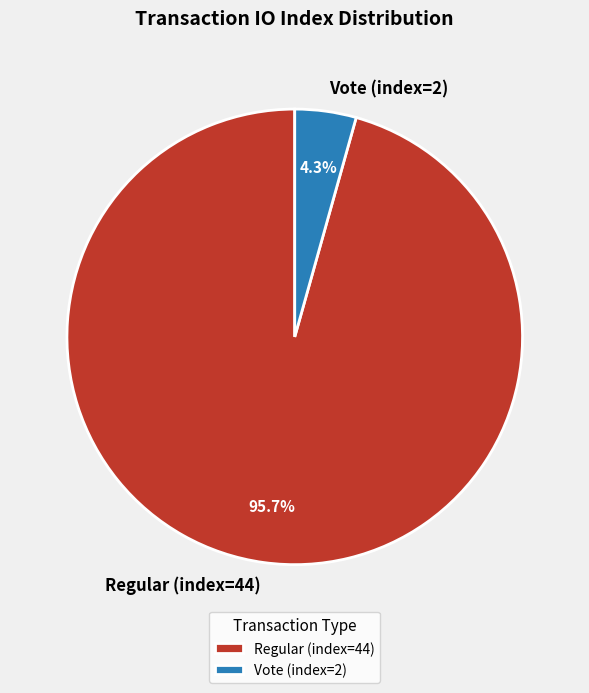

Rank the categories by value from highest to lowest.

Regular (index=44), Vote (index=2)